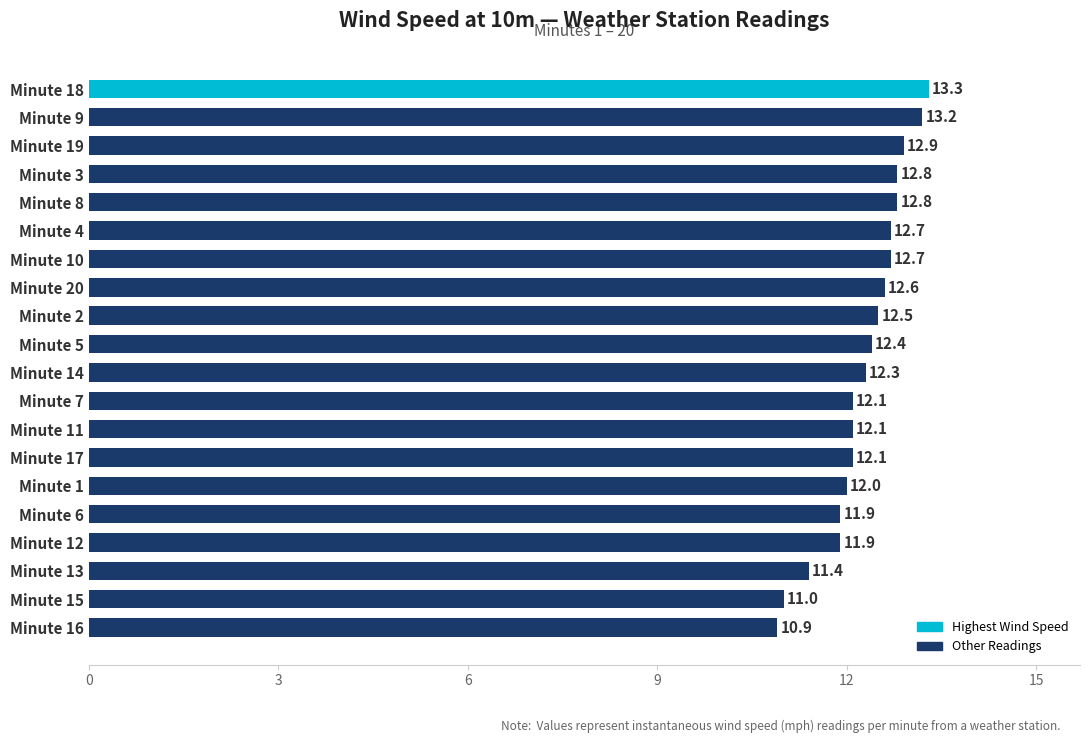

How many categories are shown in the chart?

20